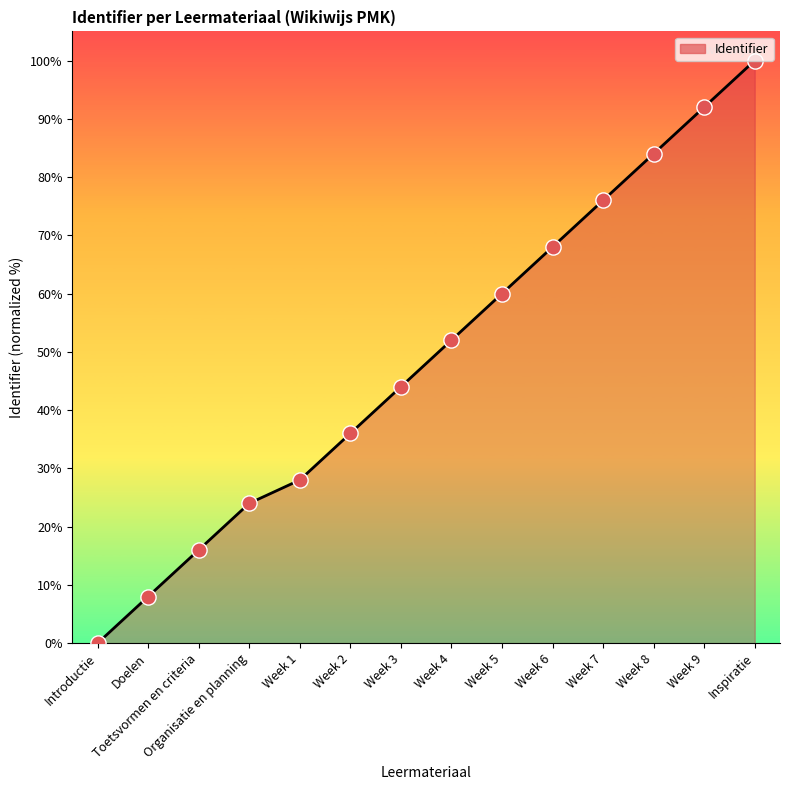

What is the ratio of the value at Week 8 to the value at Inspiratie?

0.8